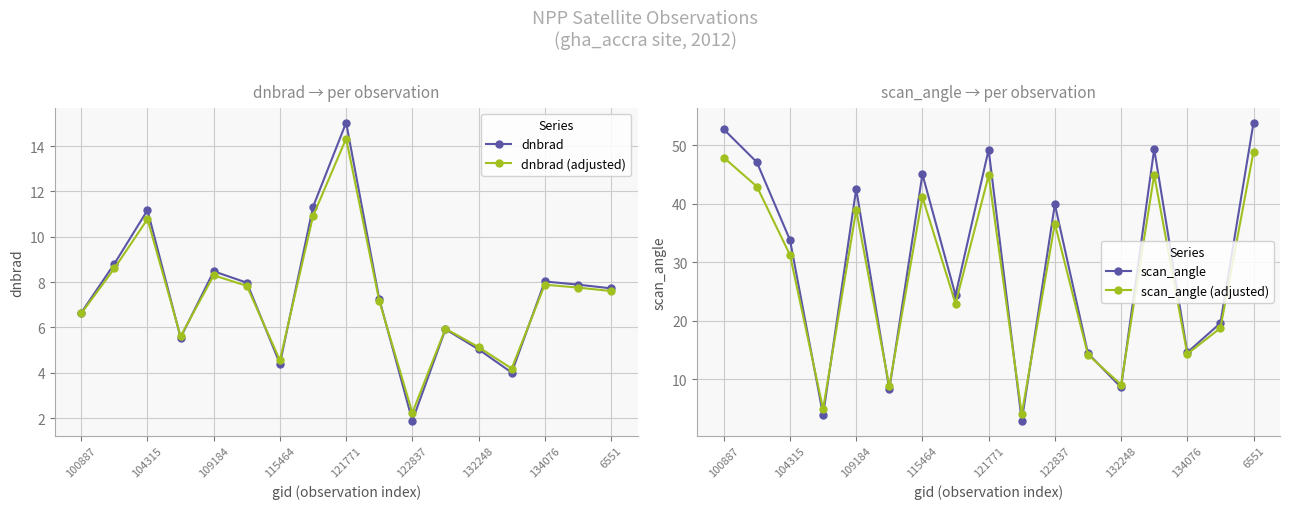

Reading left to right, transcribe all the data shown in this chart.

dnbrad: 6.7	8.8	11.2	5.6	8.5	8.0	4.4	11.3	15.0	7.3	1.9	5.9	5.0	4.0	8.0	7.9	7.7
dnbrad (adjusted): 6.6	8.6	10.8	5.6	8.3	7.8	4.5	10.9	14.3	7.2	2.2	5.9	5.1	4.2	7.9	7.8	7.6
scan_angle: 52.7	47.1	33.8	3.9	42.5	8.3	45.0	24.4	49.2	2.9	39.9	14.4	8.6	49.3	14.6	19.6	53.8
scan_angle (adjusted): 47.9	42.9	31.2	4.9	38.9	8.8	41.1	22.9	44.8	4.1	36.6	14.2	9.1	44.9	14.3	18.7	48.9